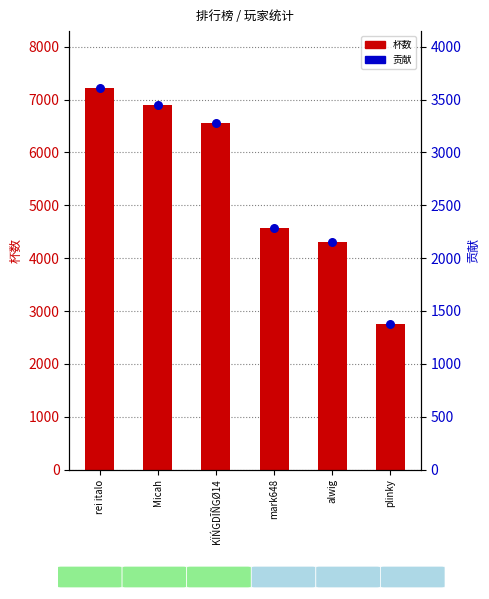

Which series has the largest total across all categories?

杯数